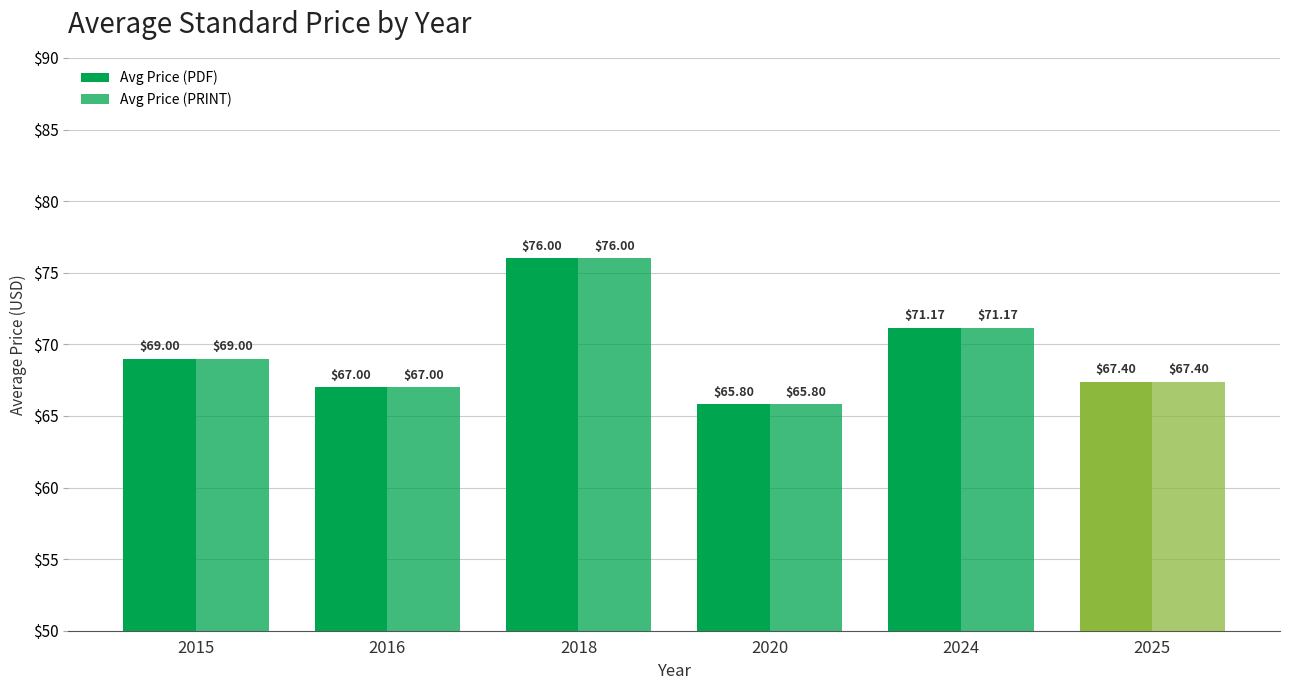

How many values in the Avg Price (PDF) series are below 69?

3